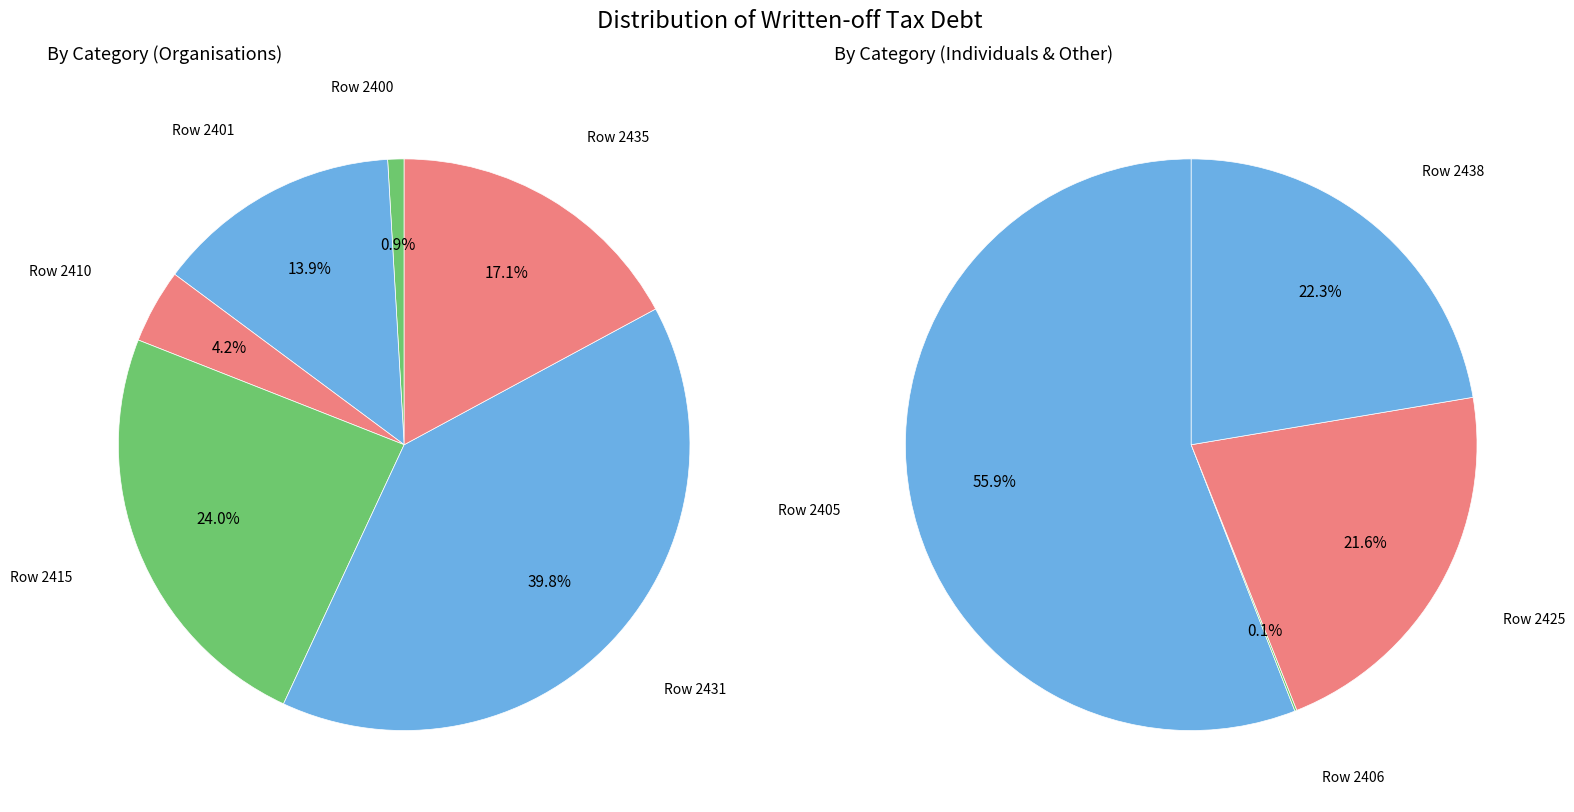

Which has a higher value, Row 2415 or Row 2438?

Row 2415